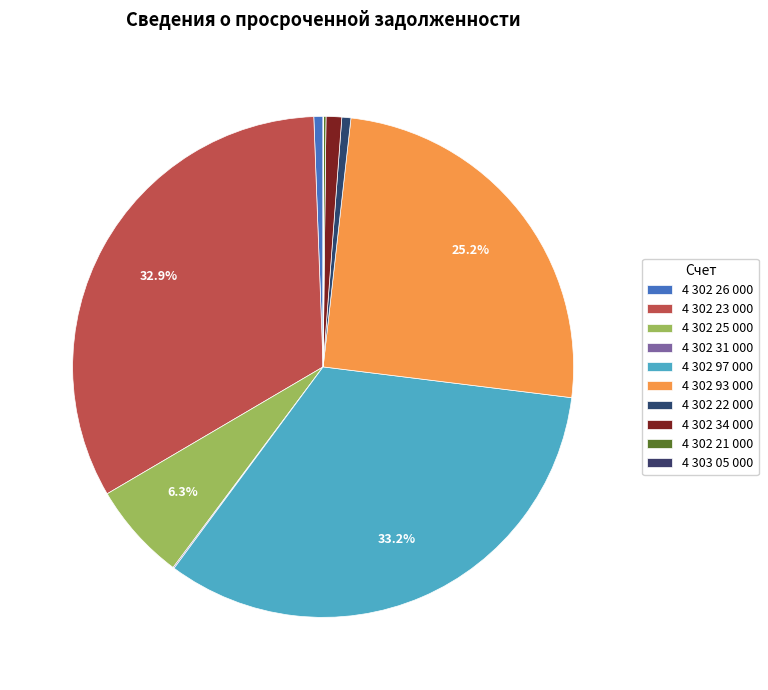

Does 4 302 31 000 represent more than half of the total?

No